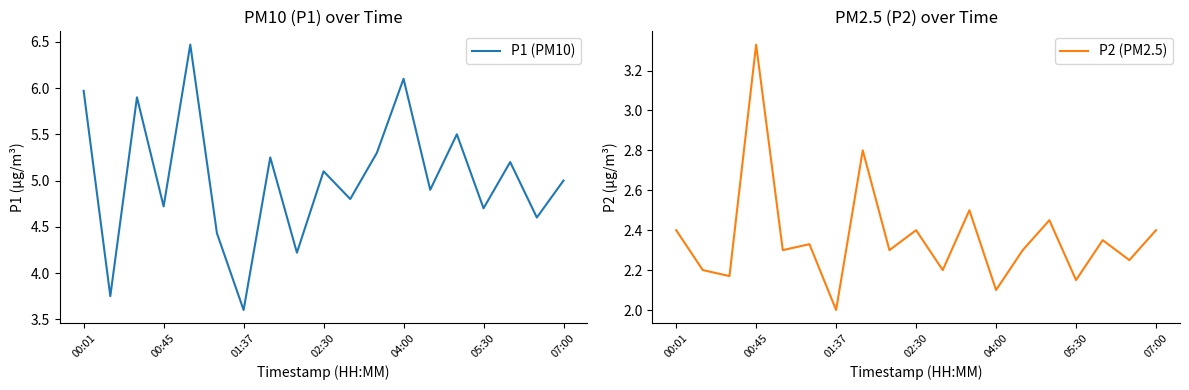

What are all the series names shown in the legend?

P1 (PM10), P2 (PM2.5)